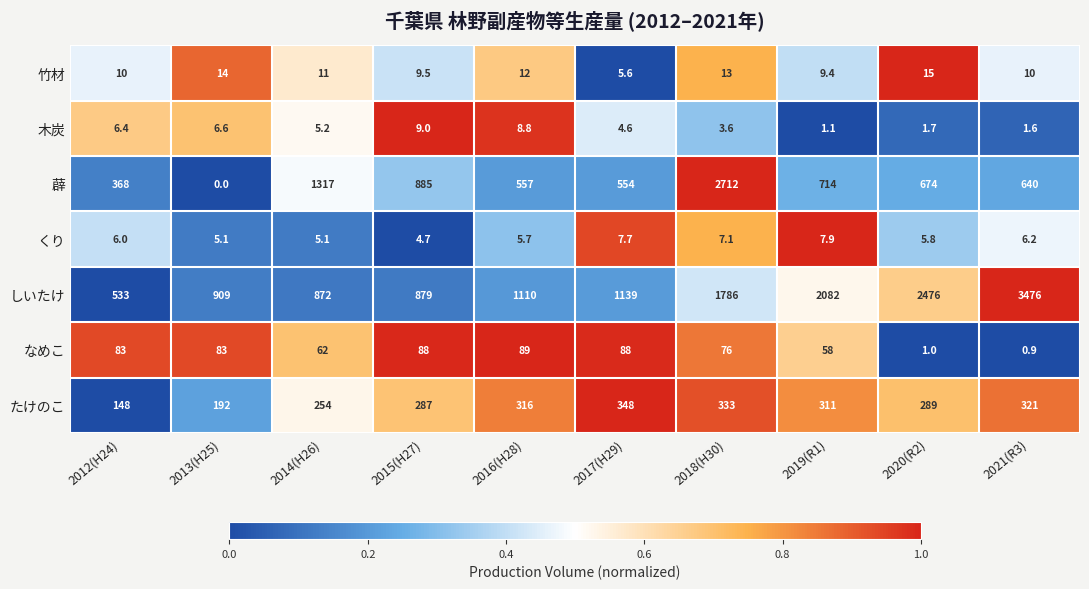

Rank the series by their maximum value, from lowest to highest.

くり, 木炭, 竹材, なめこ, たけのこ, 薜, しいたけ